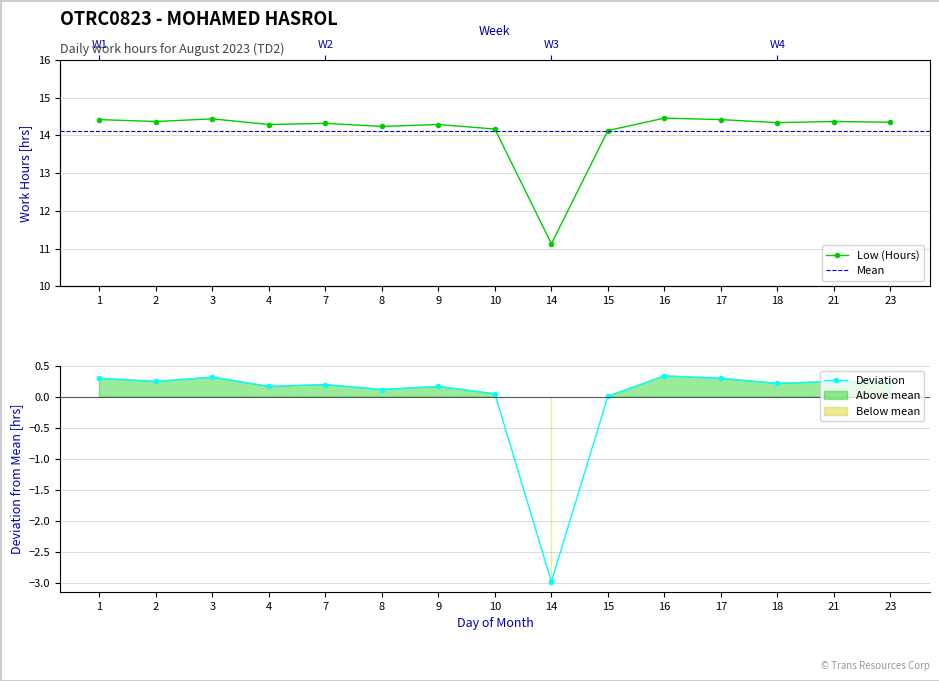

Rank the categories by value from lowest to highest.

14, 15, 10, 8, 4, 9, 7, 18, 23, 2, 21, 1, 17, 3, 16